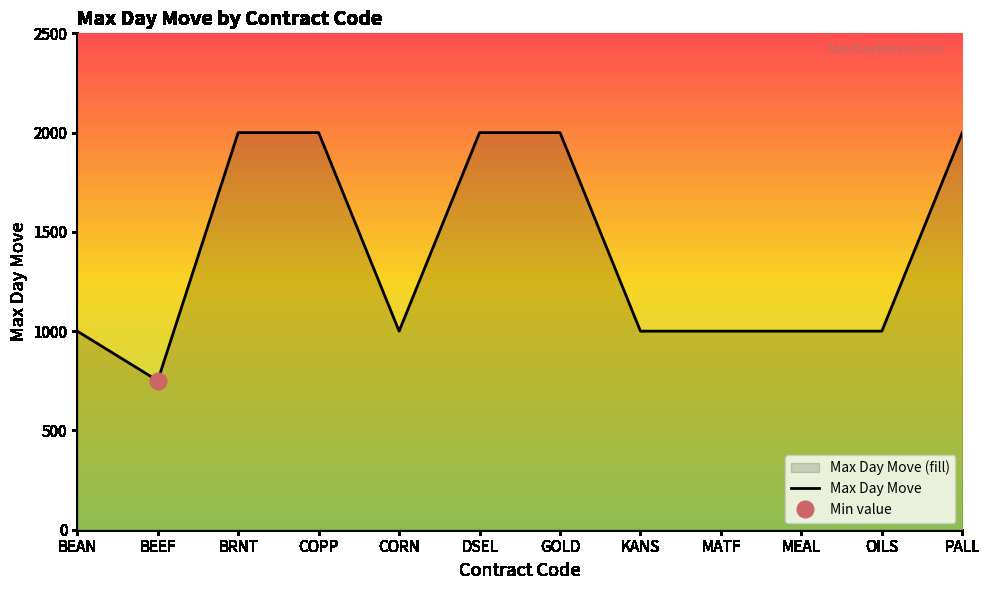

True or false: there are more than 2 points higher than both neighbors.

False